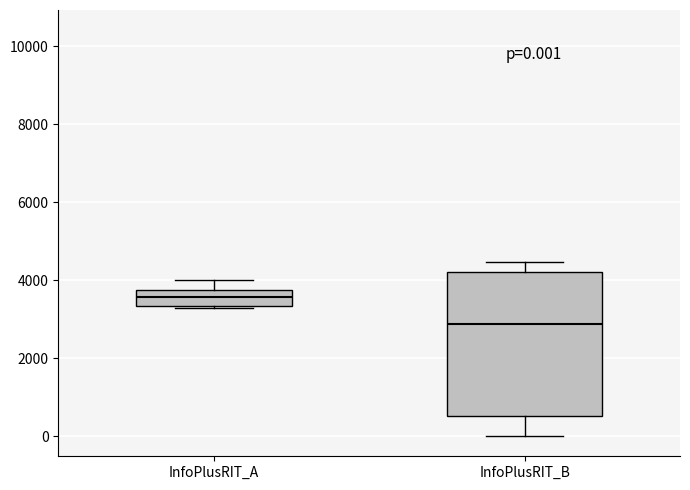

Which box is the tallest, from its lower edge to its upper edge?

InfoPlusRIT_B